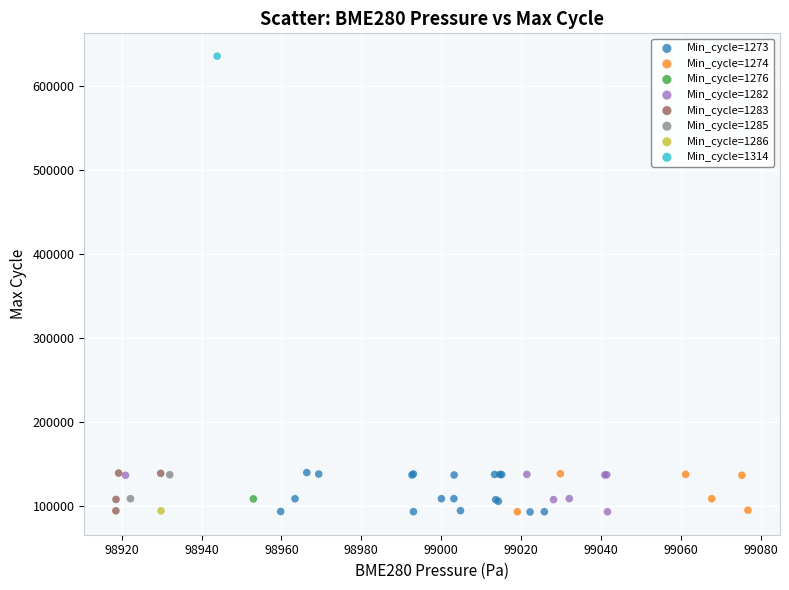

What are all the series names shown in the legend?

Min_cycle=1273, Min_cycle=1274, Min_cycle=1276, Min_cycle=1282, Min_cycle=1283, Min_cycle=1285, Min_cycle=1286, Min_cycle=1314